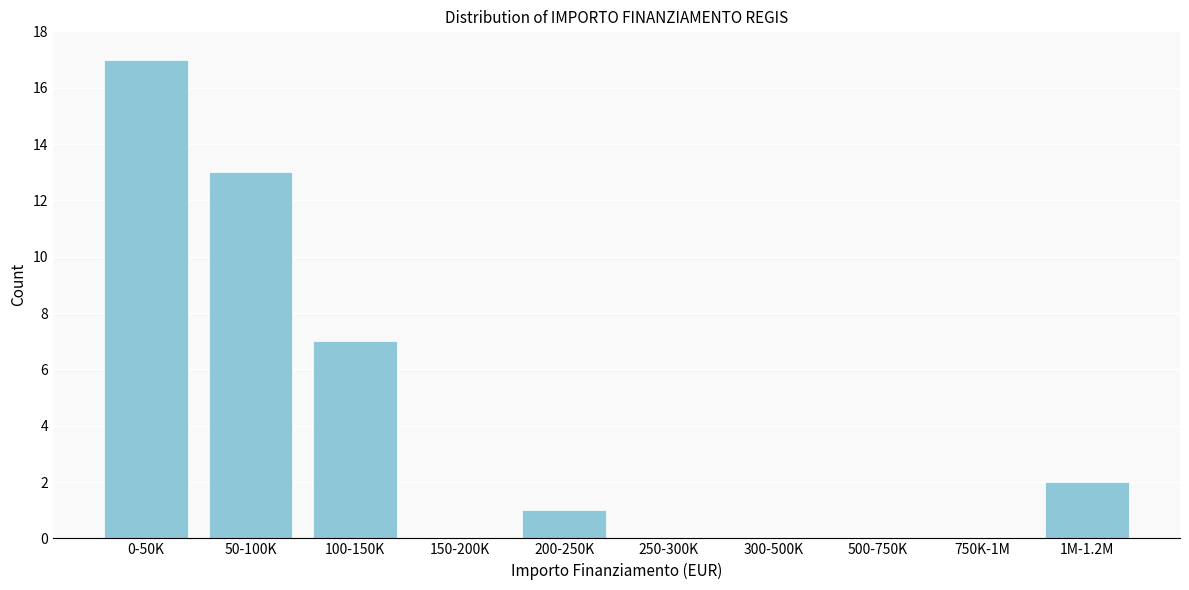

Reading right to left, transcribe all the data shown in this chart.

1M-1.2M=2	750K-1M=0	500-750K=0	300-500K=0	250-300K=0	200-250K=1	150-200K=0	100-150K=7	50-100K=13	0-50K=17